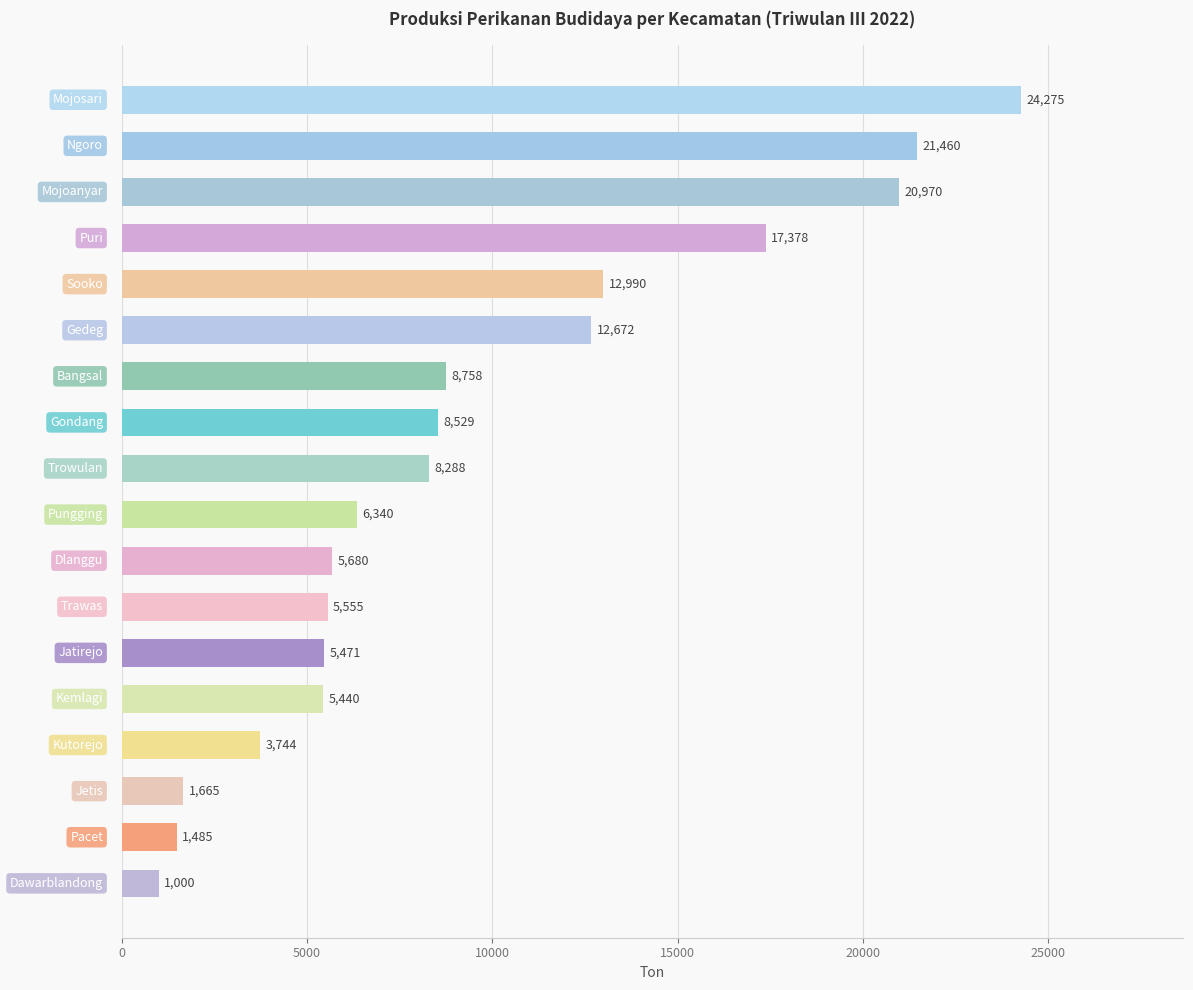

What is the maximum value shown in the chart?

24275